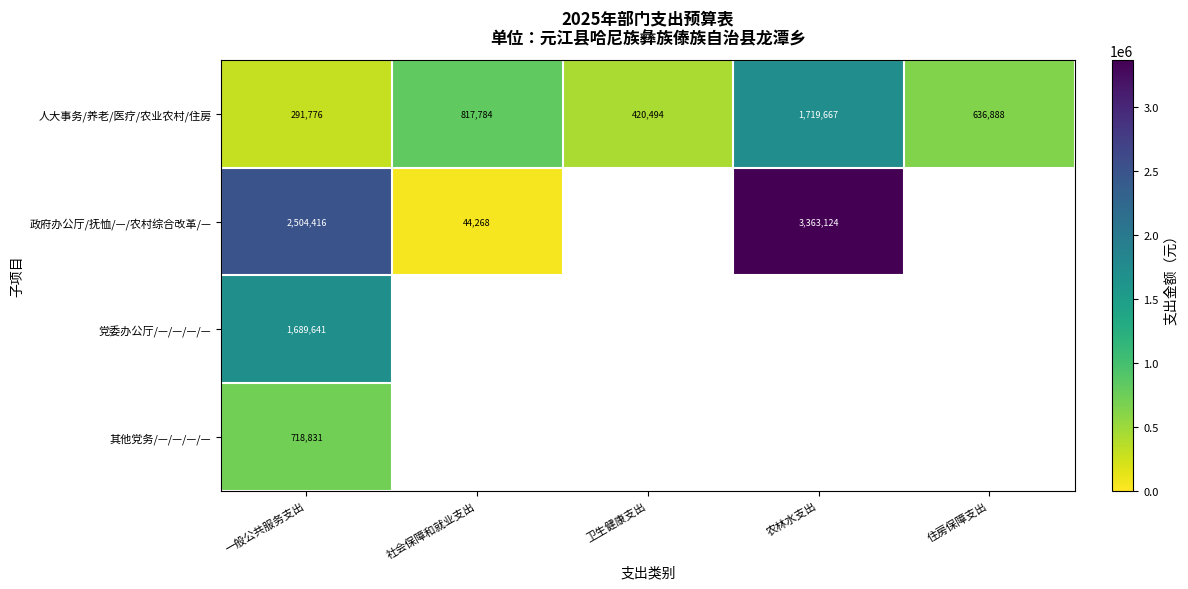

True or false: 人大事务/养老/医疗/农业农村/住房 has a value of 636888 at 住房保障支出.

True